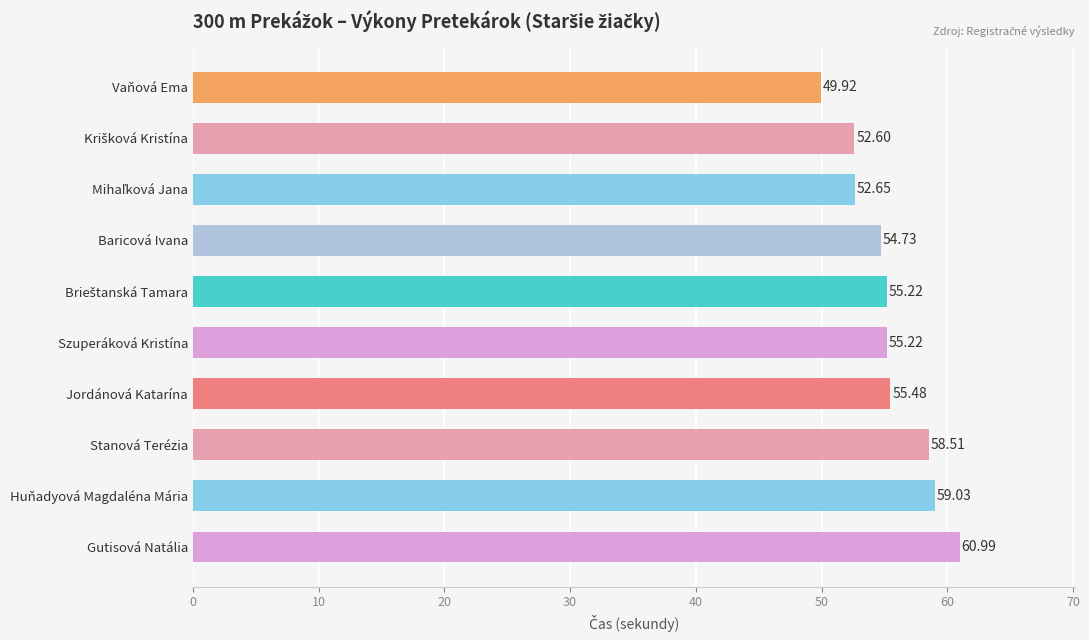

Which category has the lowest value across all series?

Vaňová Ema